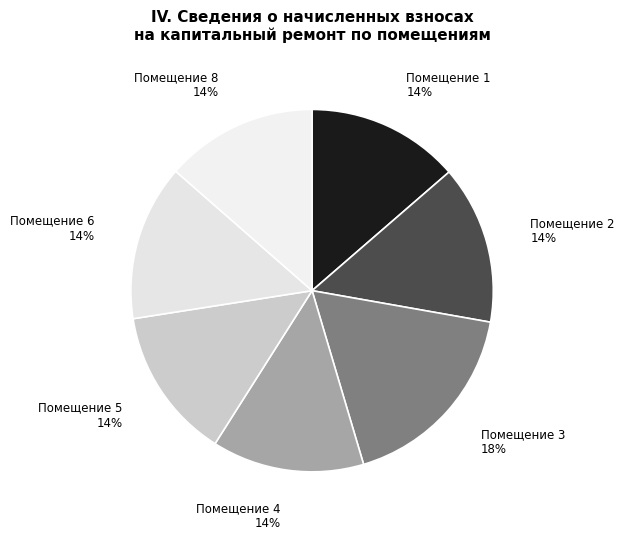

Do Помещение 6 and Помещение 1 together represent more than half of the pie?

No